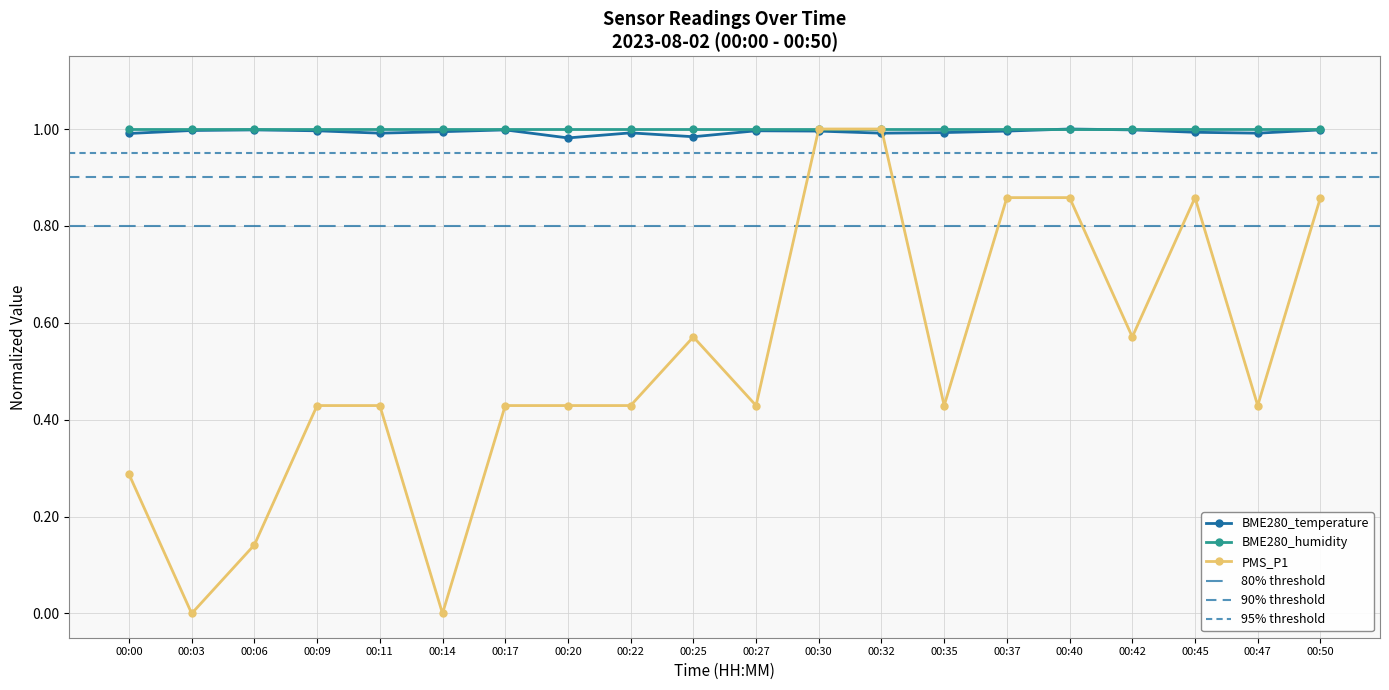

True or false: PMS_P1 has a value of 0.6 at 00:11.

False